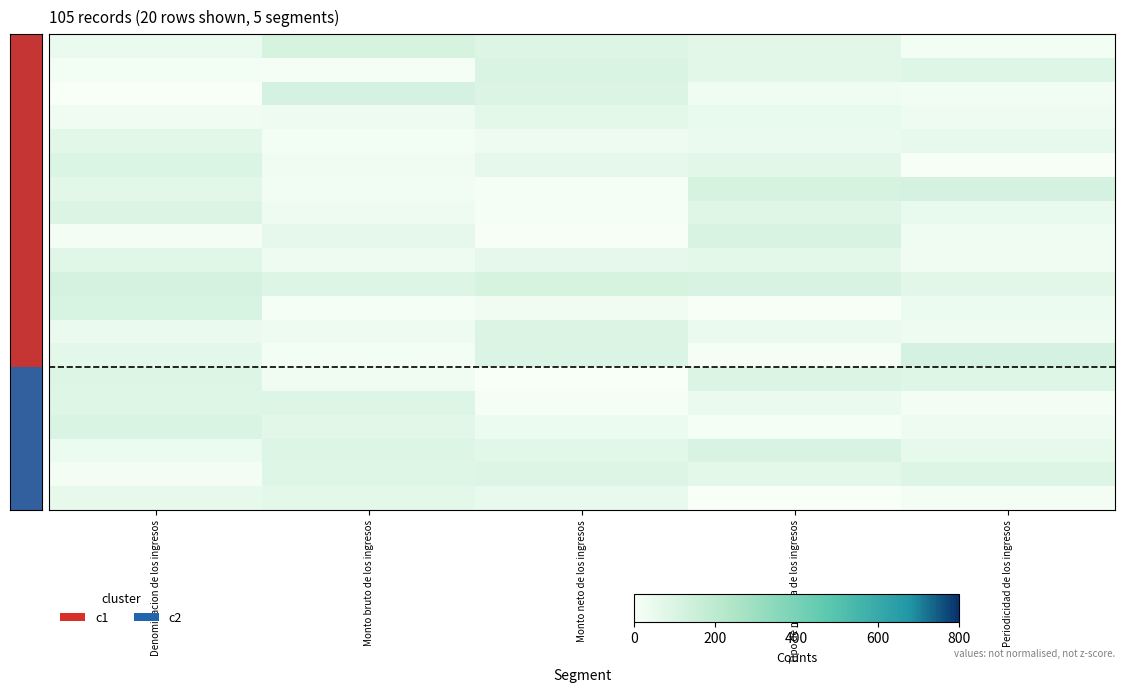

Which category has the lowest value across all series?

Monto neto de los ingresos